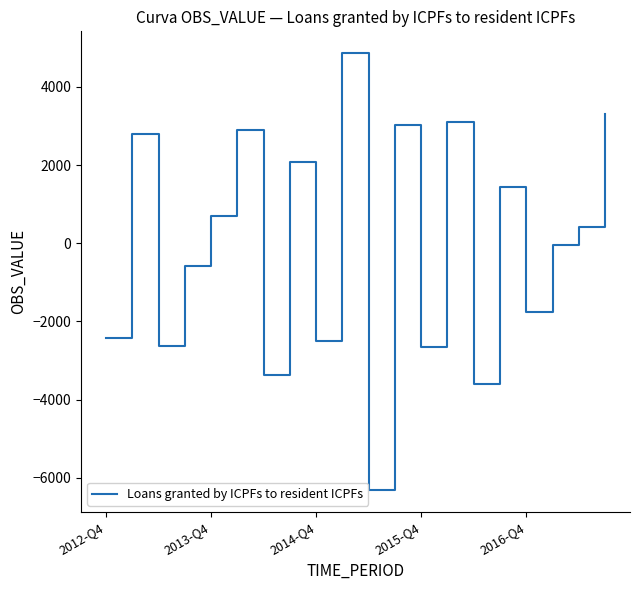

Does the chart display data point markers on the line(s)?

No